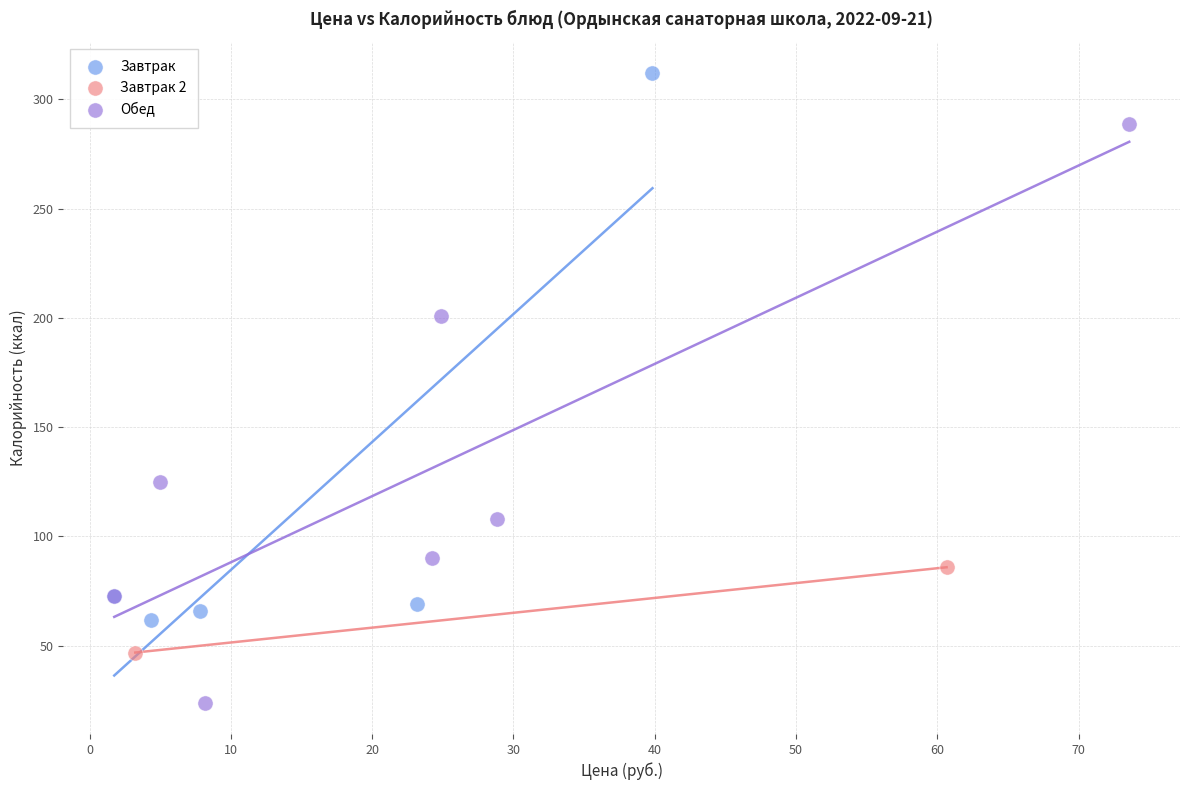

Which series reaches the minimum Y coordinate?

Обед